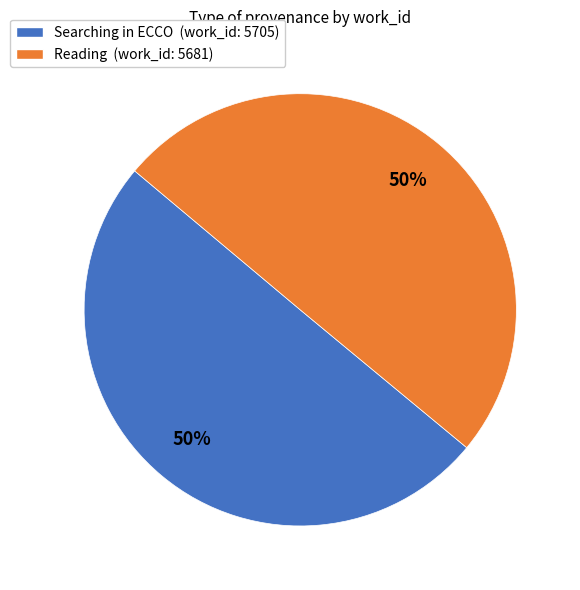

To the nearest percent, what percentage of the pie is Reading?

50%